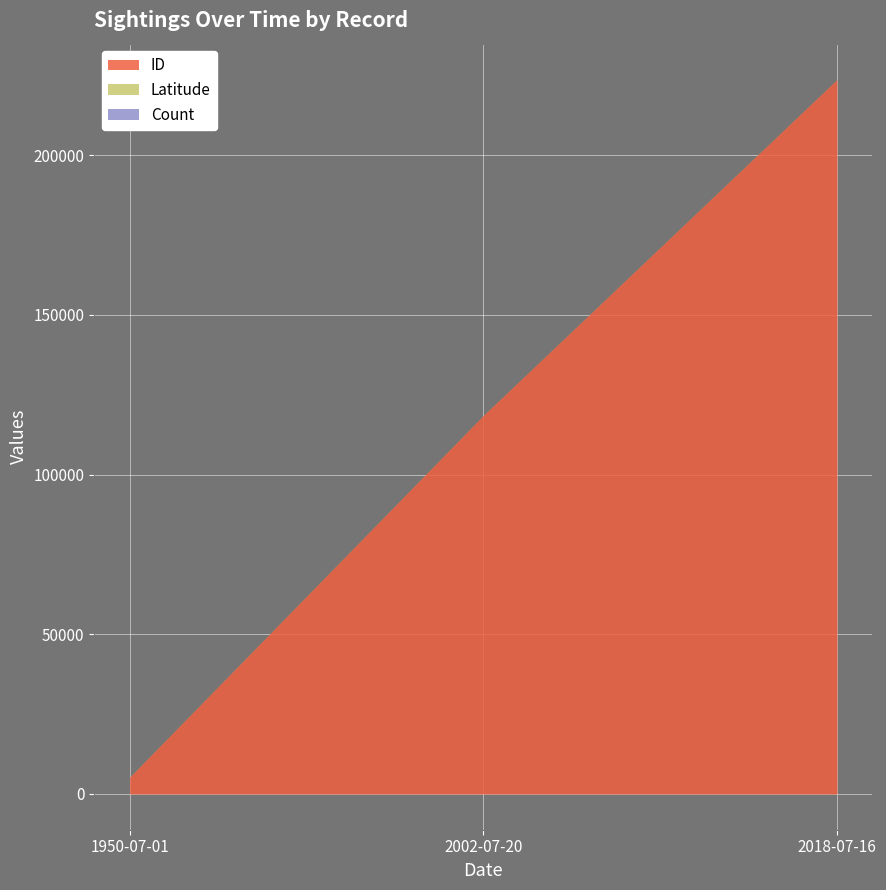

What are all the series names shown in the legend?

ID, Latitude, Count